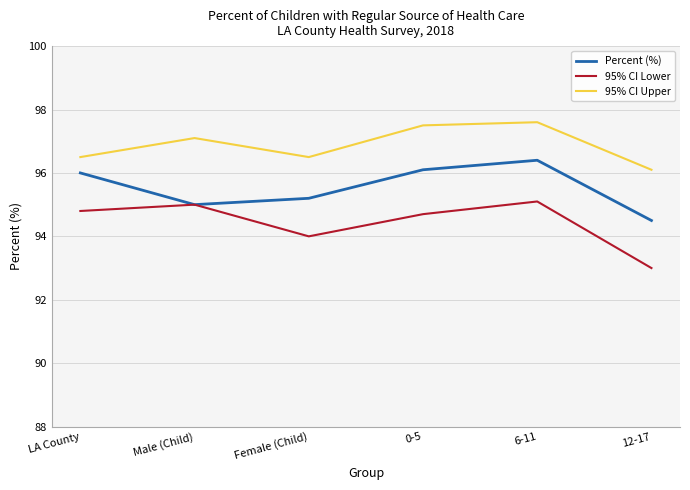

At which category does 95% CI Lower reach its first local valley?

Female (Child)